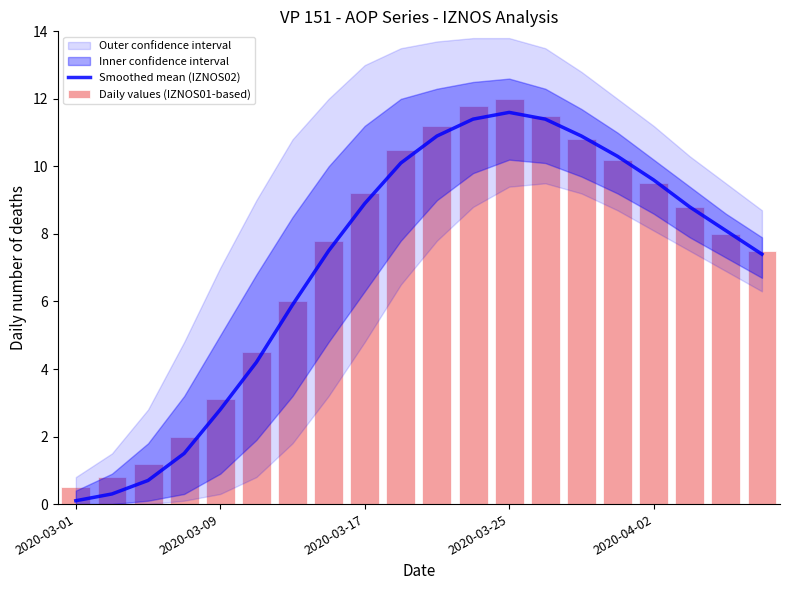

The Smoothed mean (IZNOS02) series shows 9.6 at 2020-04-02. True or false?

True